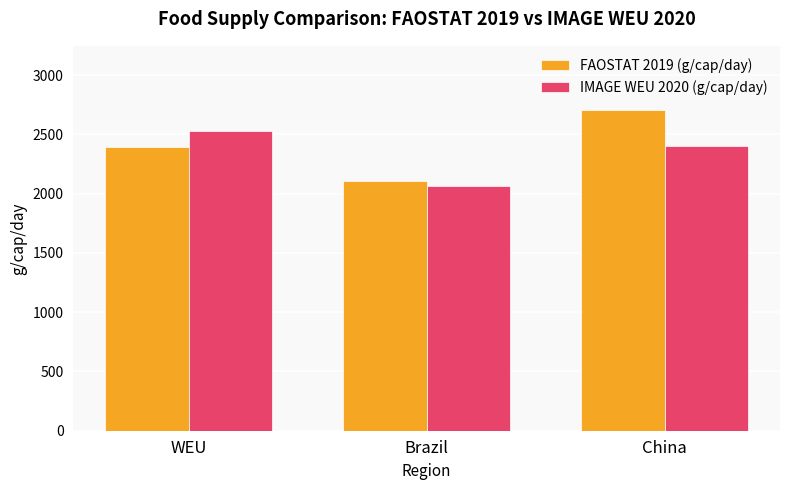

What is the sum of all FAOSTAT 2019 (g/cap/day) values?

7208.3